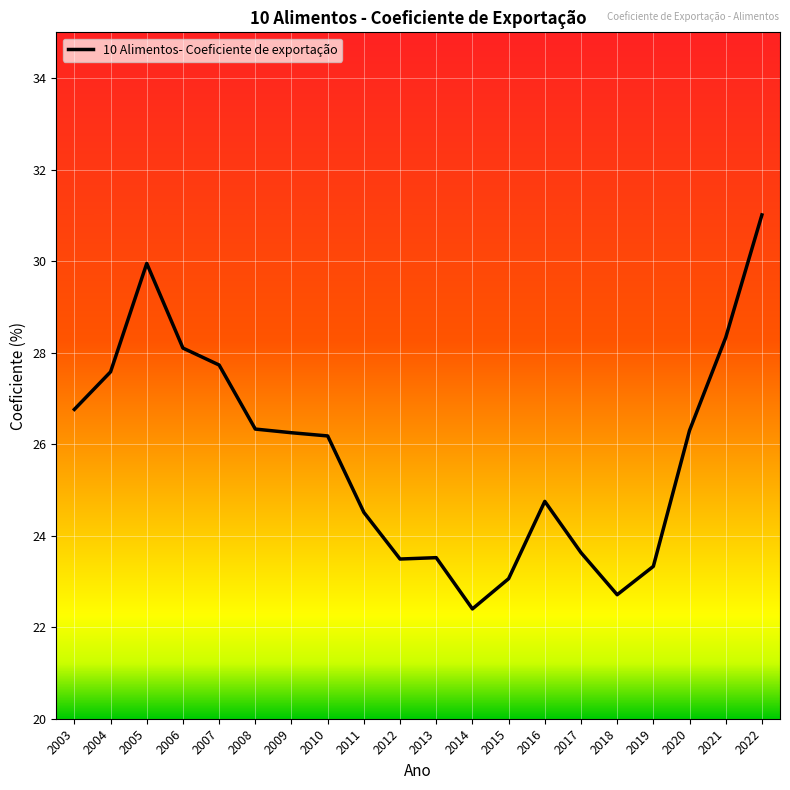

Approximately how many times larger is the value at 2008 compared to 2012?

1.1